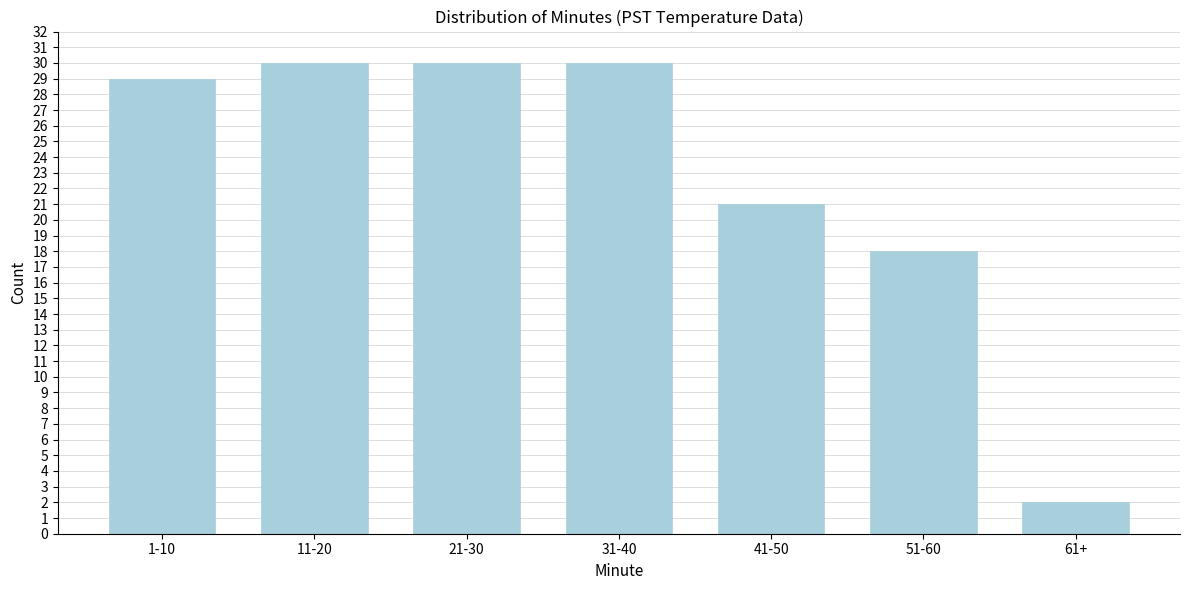

Reading left to right, extract all data points from this chart.

1-10=29	11-20=30	21-30=30	31-40=30	41-50=21	51-60=18	61+=2